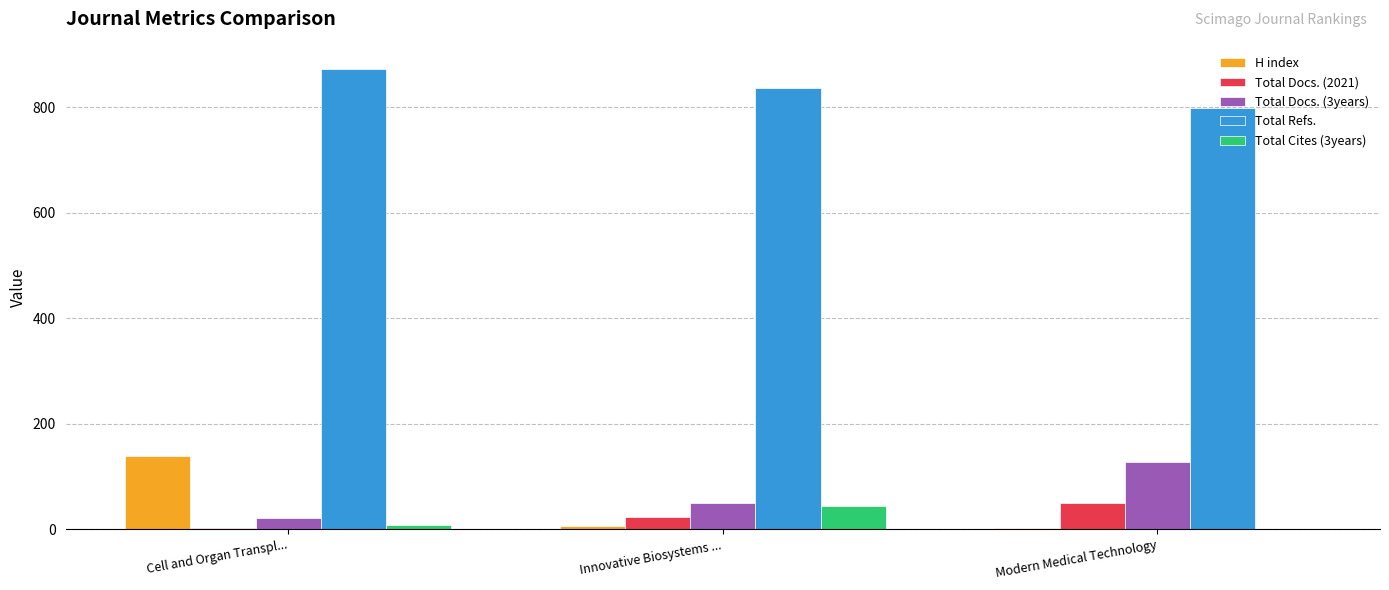

The value of Total Refs. at Cell and Organ Transpl... is 873. True or false?

True